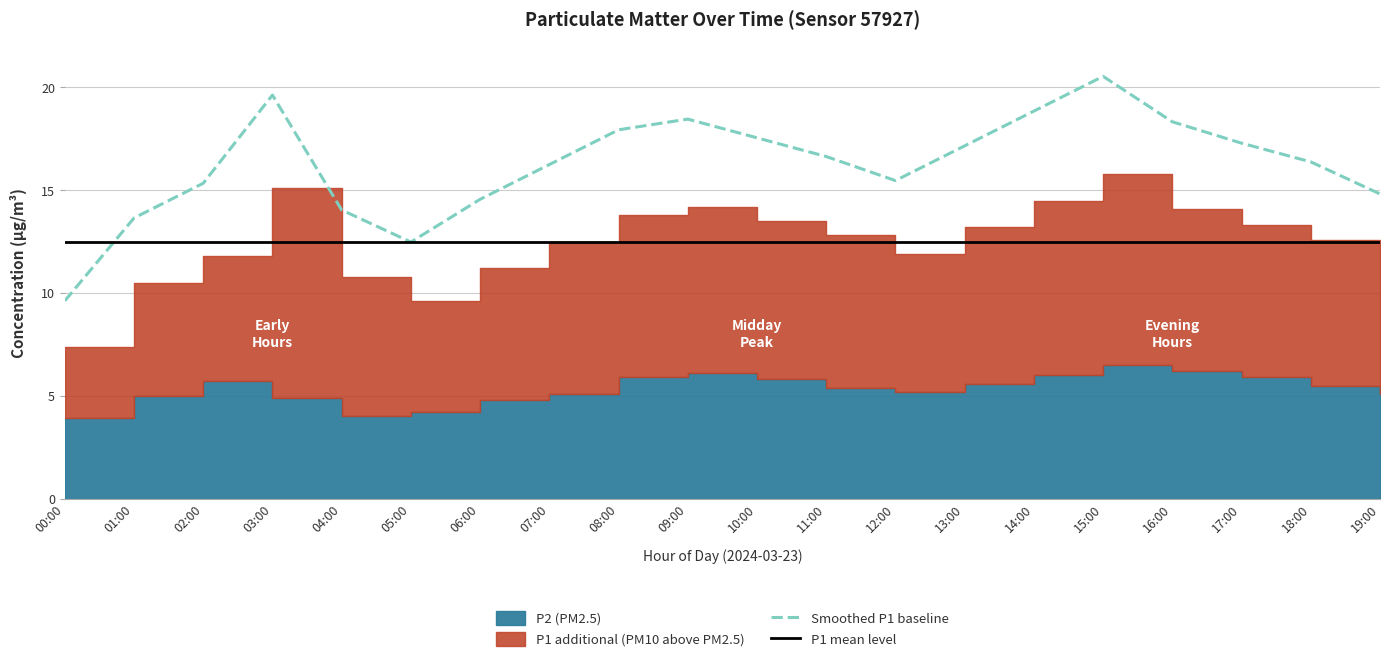

Which series ends up on top after the final intersection of Smoothed P1 baseline and P1 mean level?

Smoothed P1 baseline